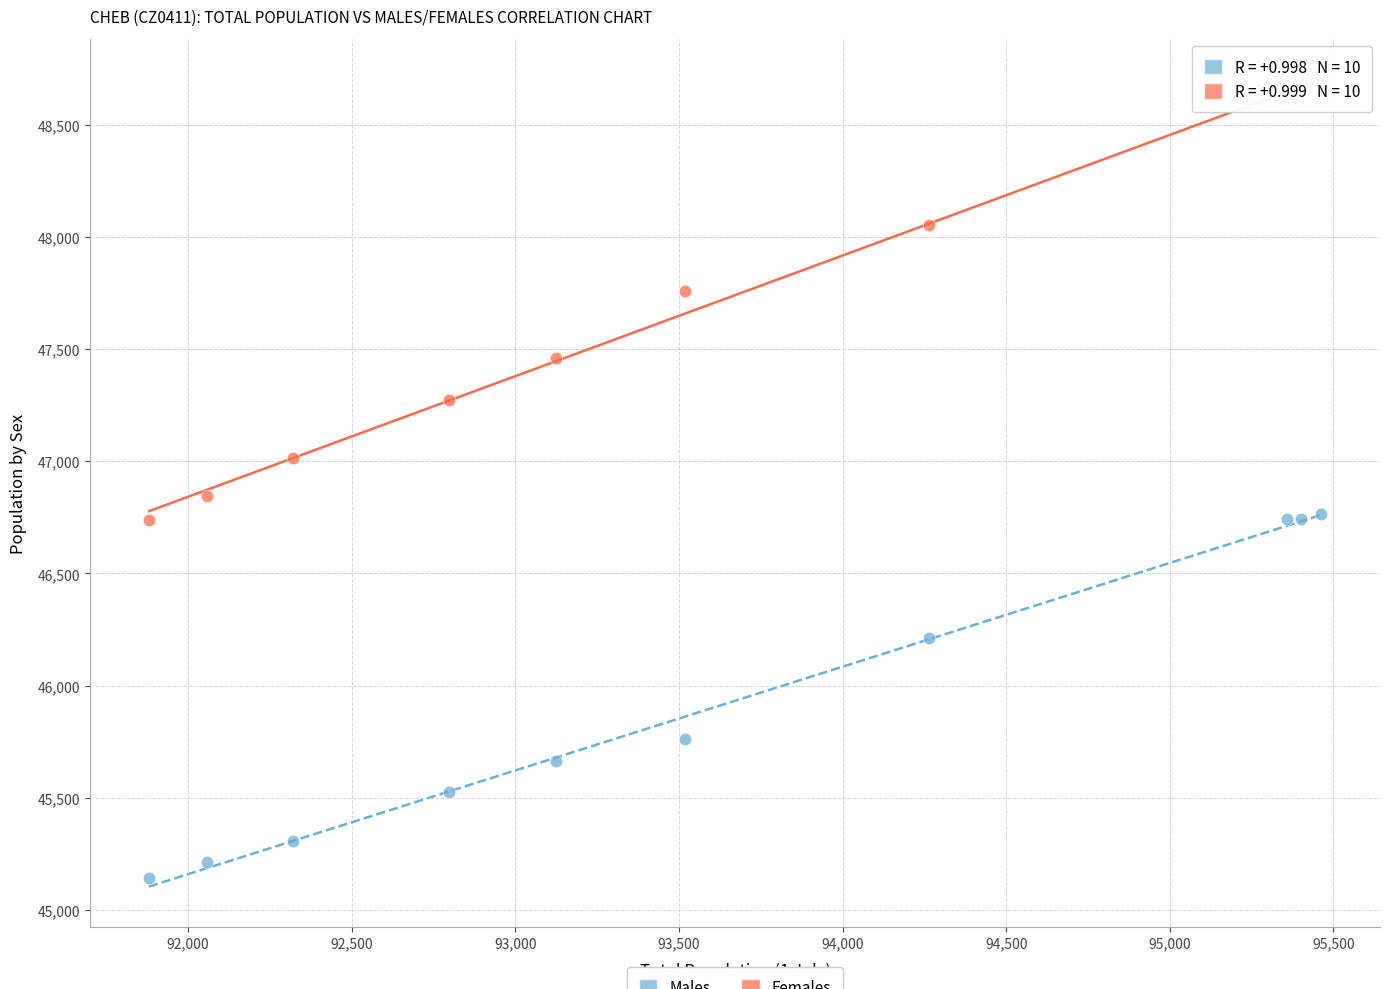

Which series has the largest Y range (max minus min)?

Females